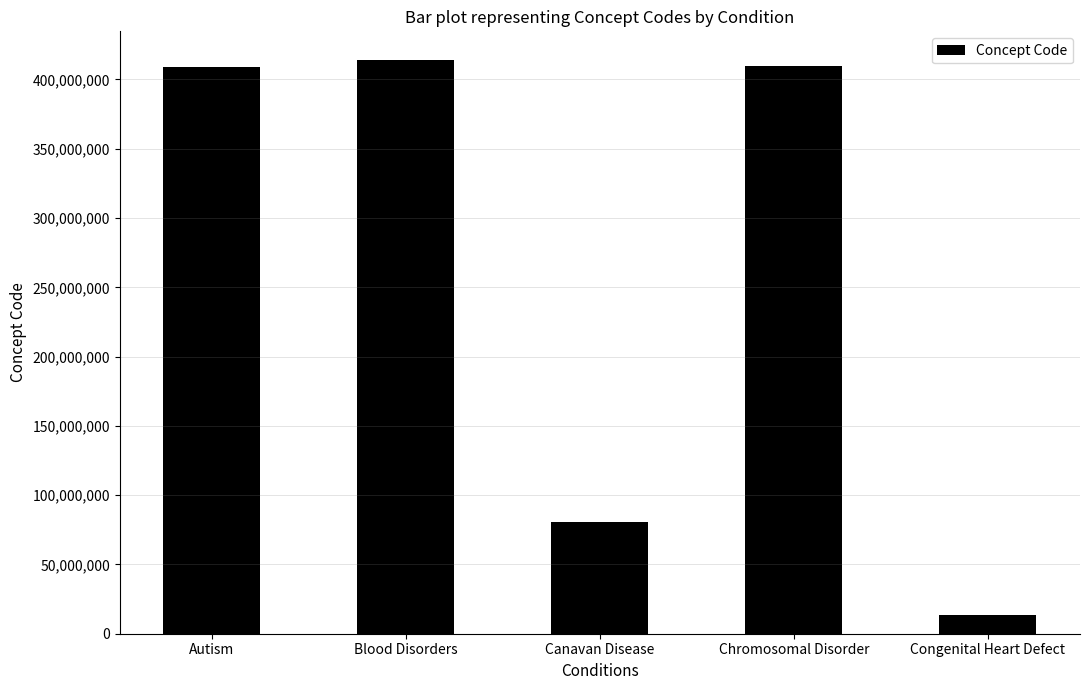

Does the chart contain stacked bars?

No